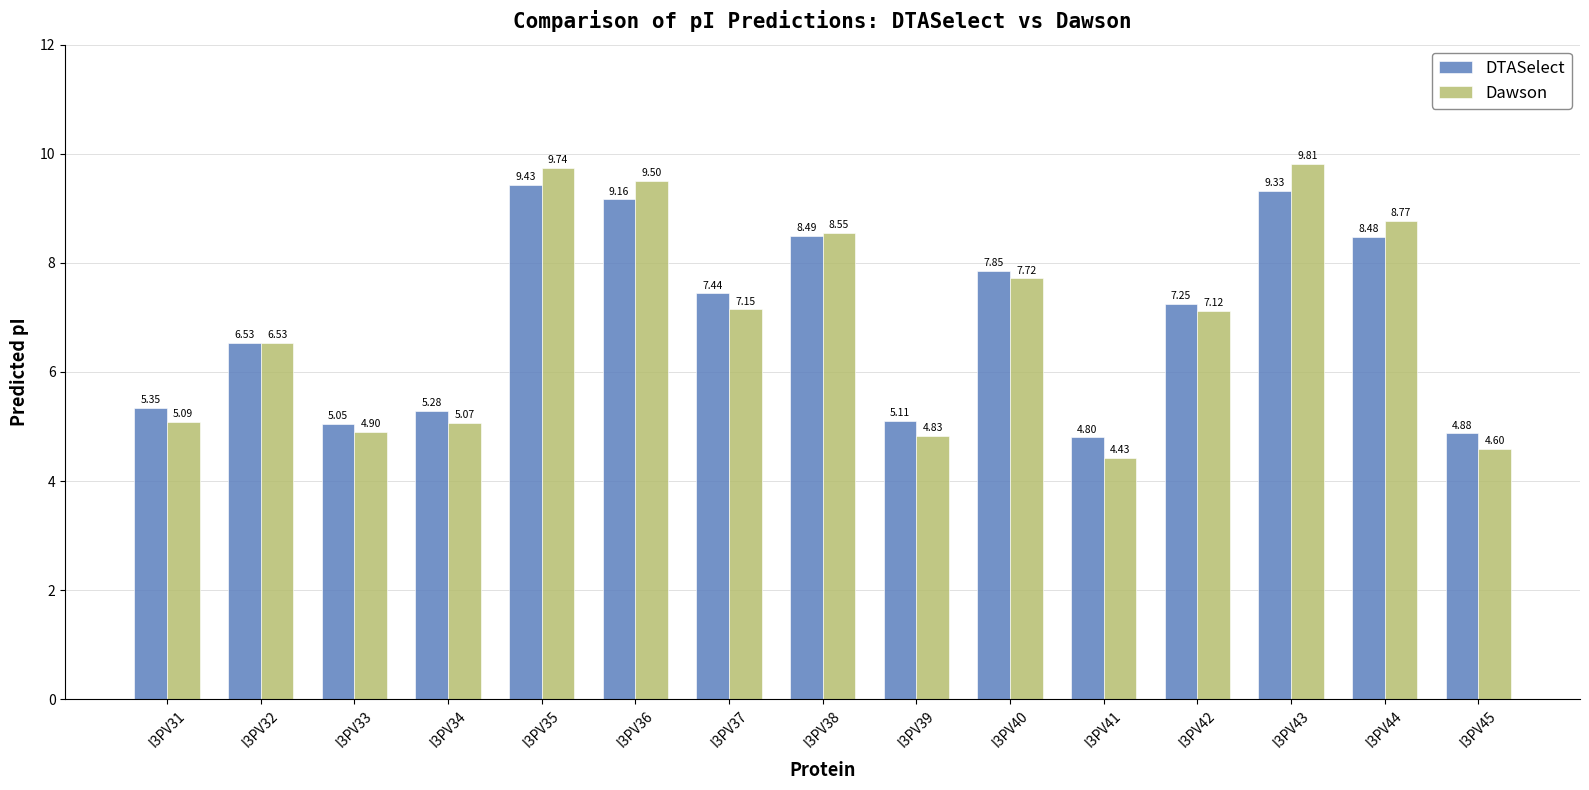

How many bars are there in total?

30